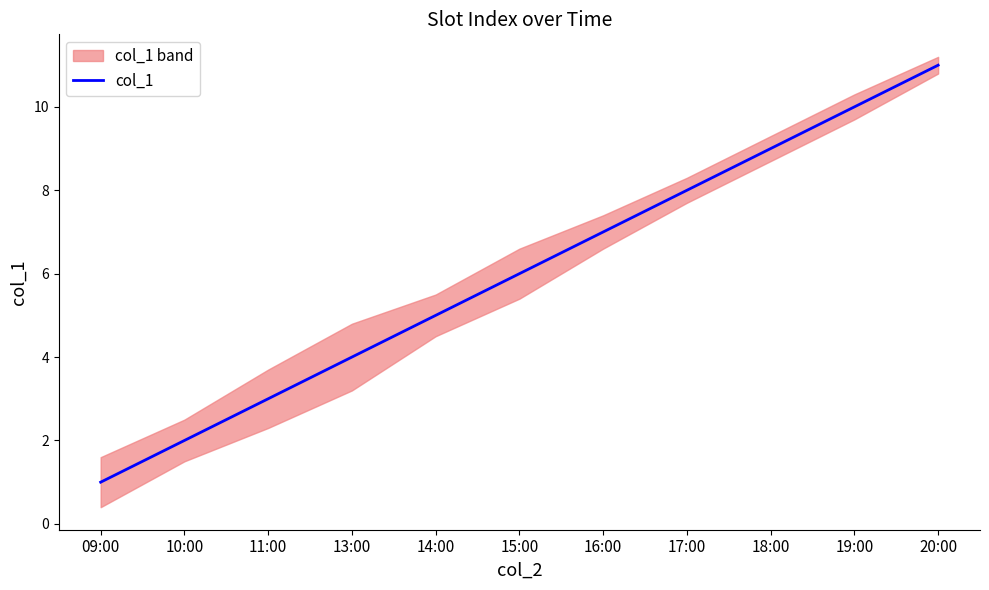

At which label is the value closest to 6?

15:00